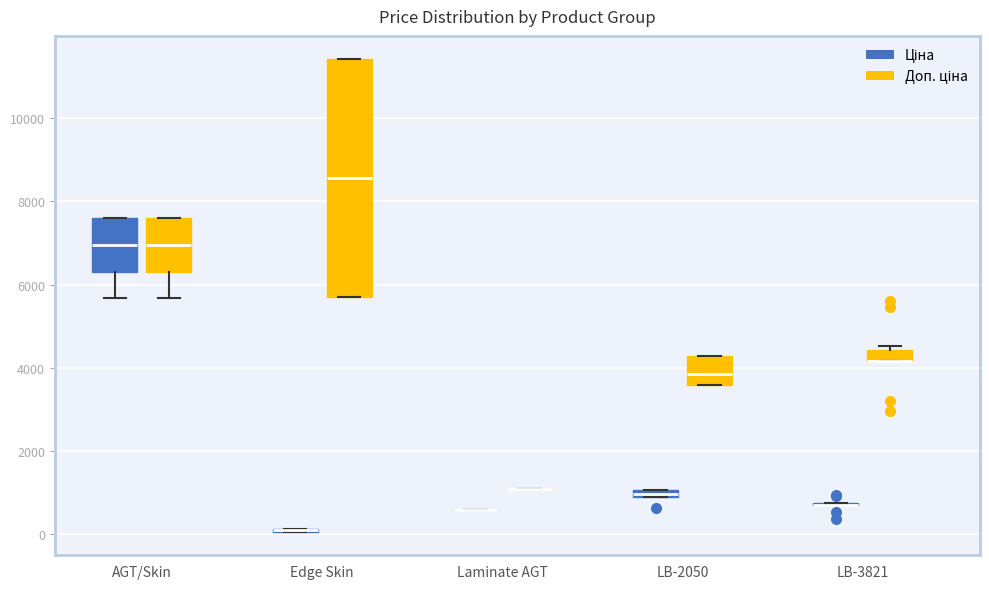

Comparing the boxes themselves (not the whiskers), which one is the tallest?

Edge Skin (Доп. ціна)